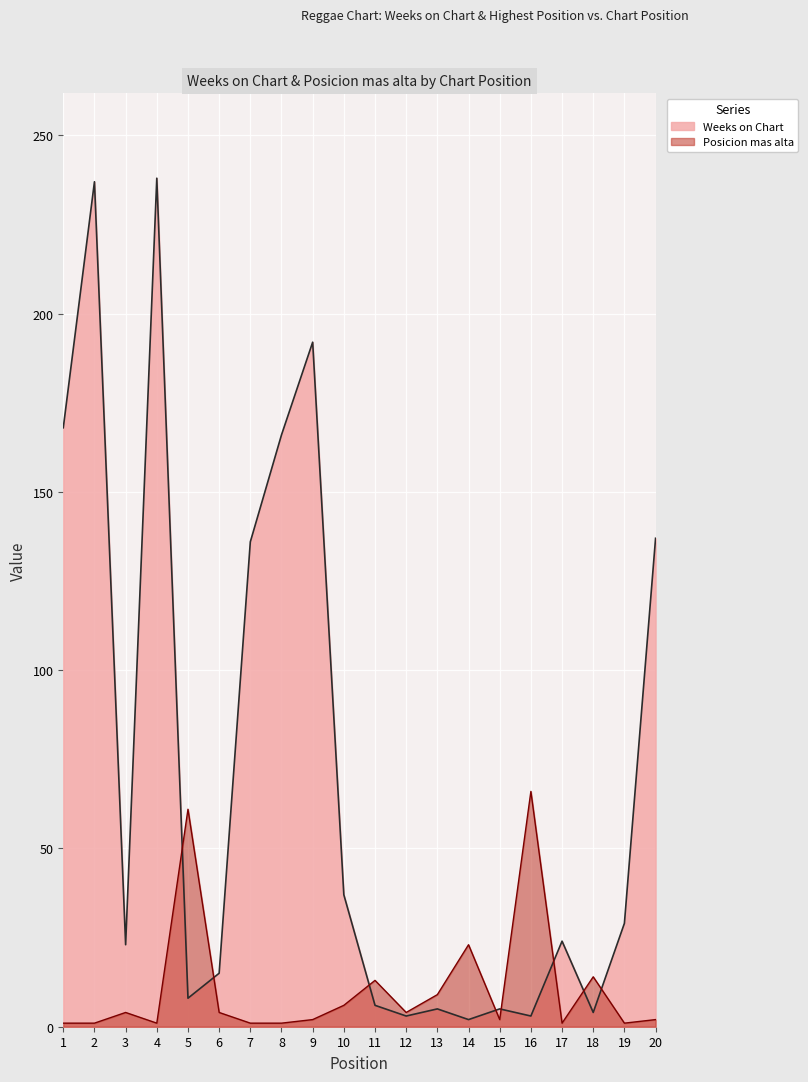

At how many categories does at least one series exceed 195?

2